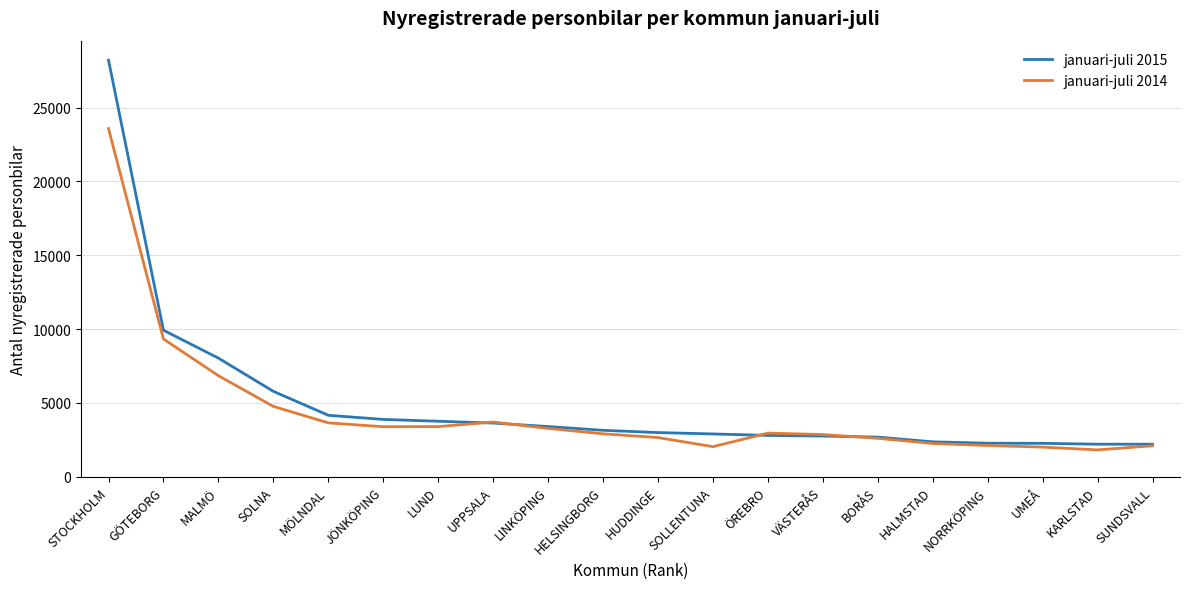

What is the minimum value for januari-juli 2014?

1822